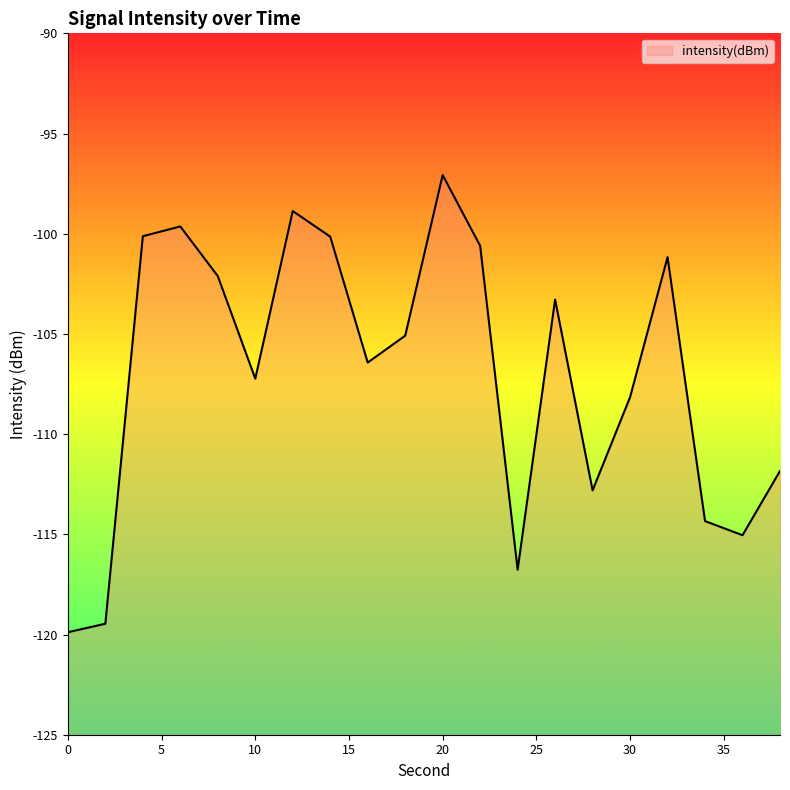

What is the value of the 12th point from the left?

-100.6